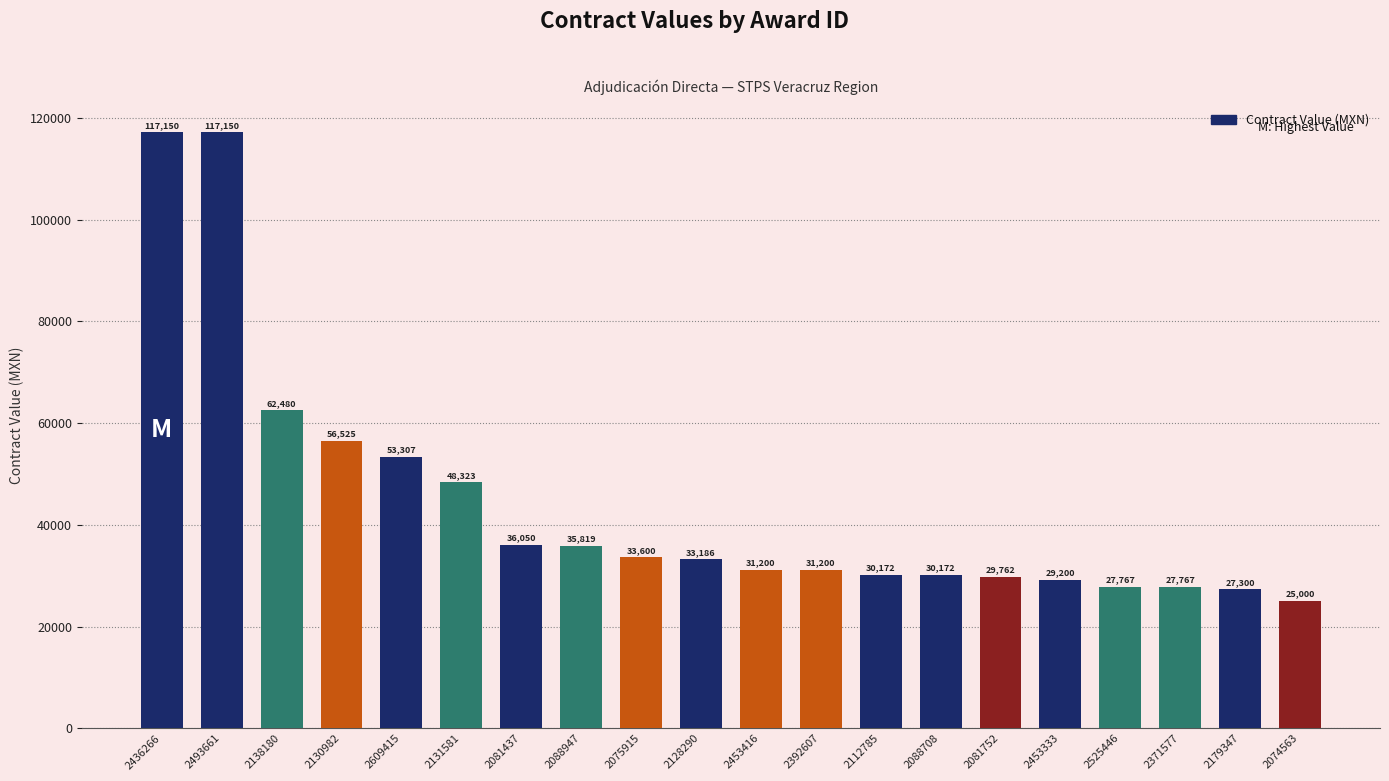

What is the difference between the maximum and minimum values?

92150.0